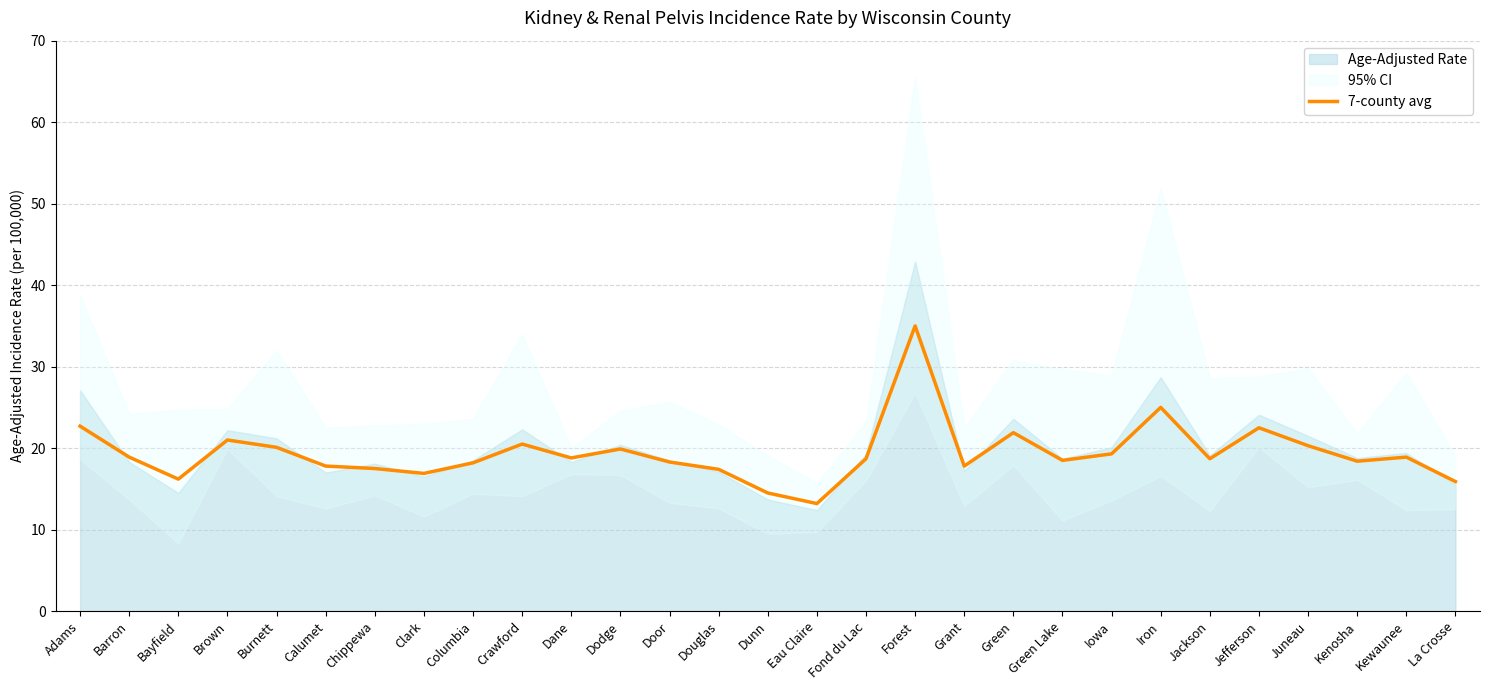

How many points are lower than both their immediate neighbors (excluding endpoints)?

8